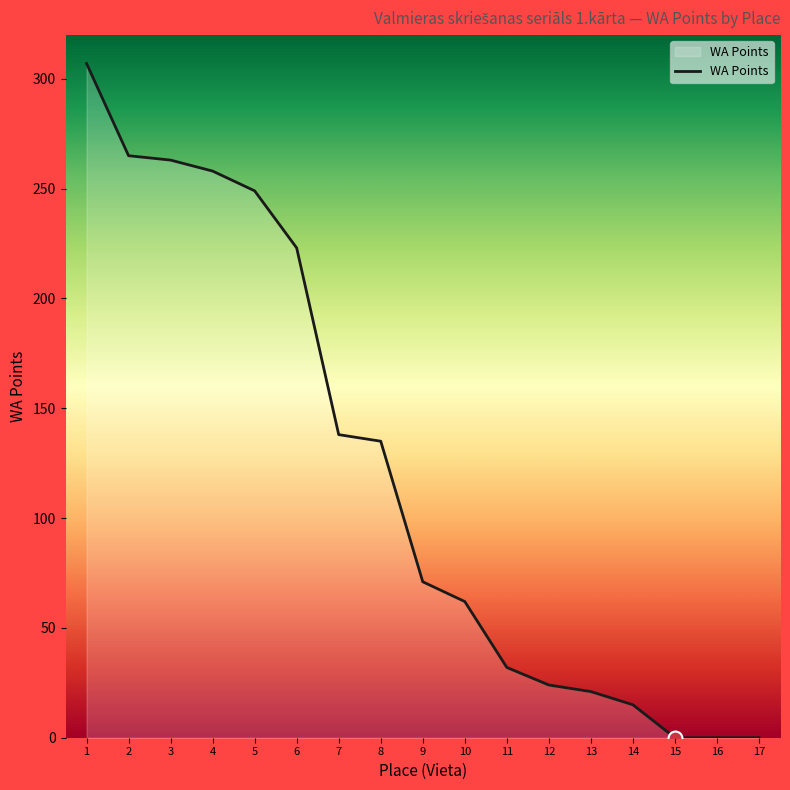

At which label is the value closest to 153?

7